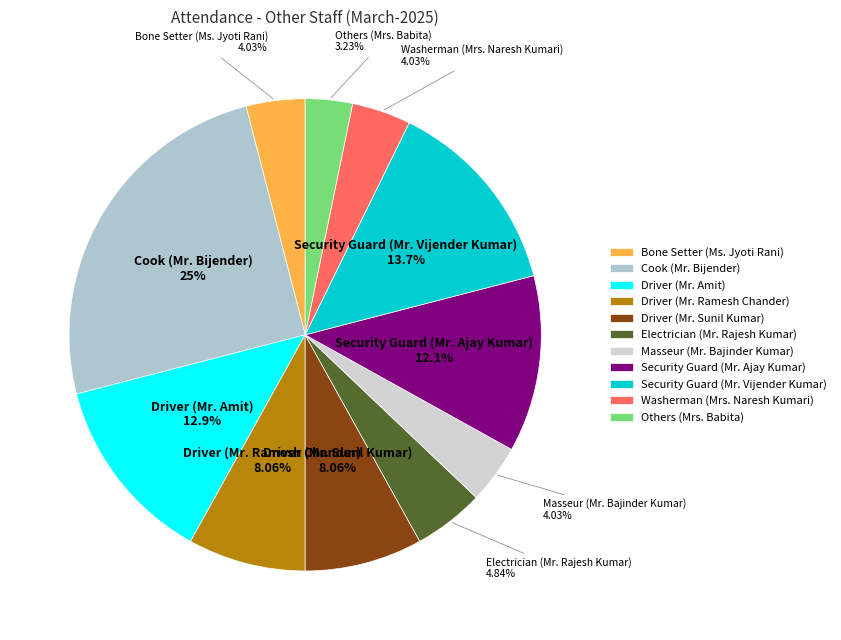

True or false: Security Guard (Mr. Vijender Kumar) accounts for 20% of the total.

False